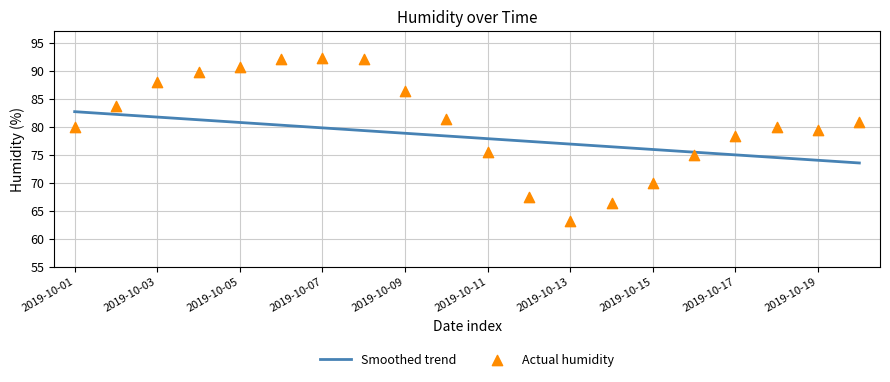

Between 2019-10-17 and 2019-10-09, which is larger?

2019-10-09